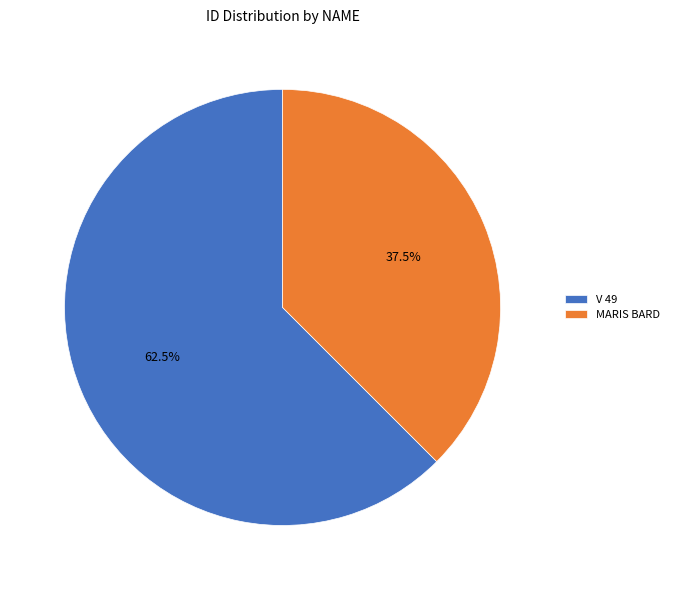

Is there any slice that represents more than half of the pie?

Yes